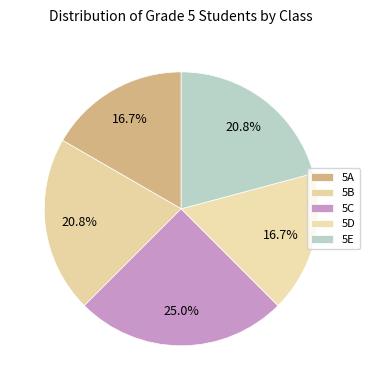

Which slice is the largest?

5C